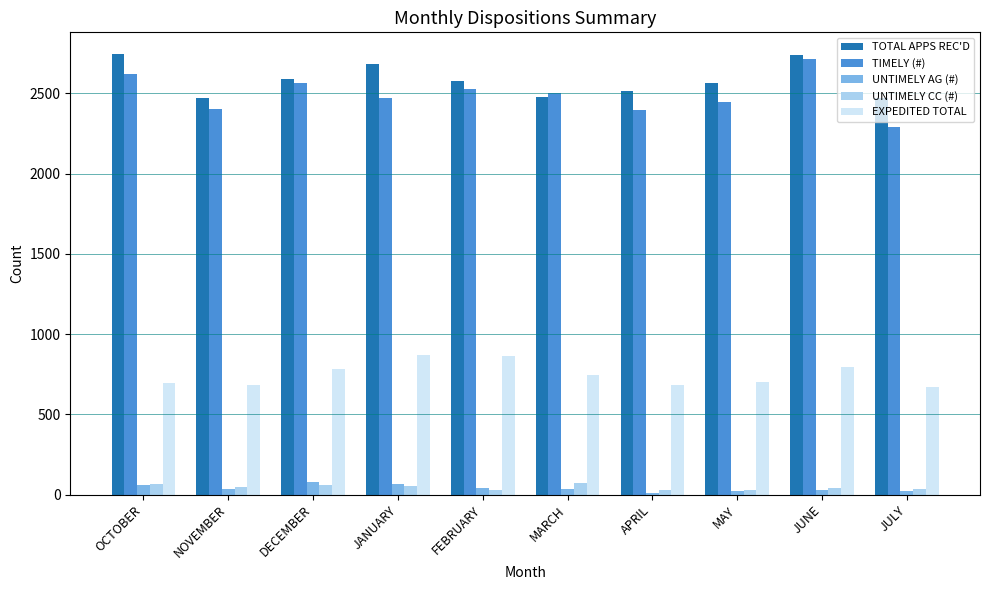

How many bars are there in total?

50